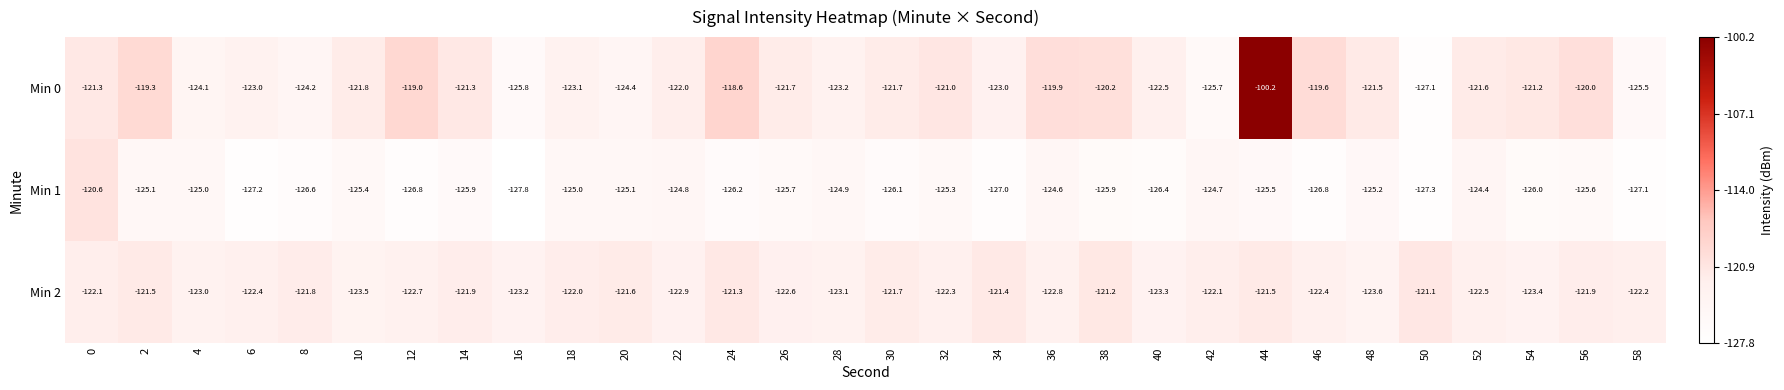

What value does the Min 0 series have at 32?

-121.0